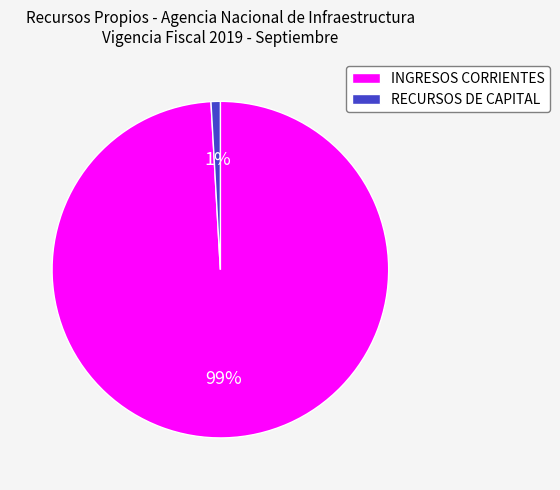

What is the majority slice?

INGRESOS CORRIENTES